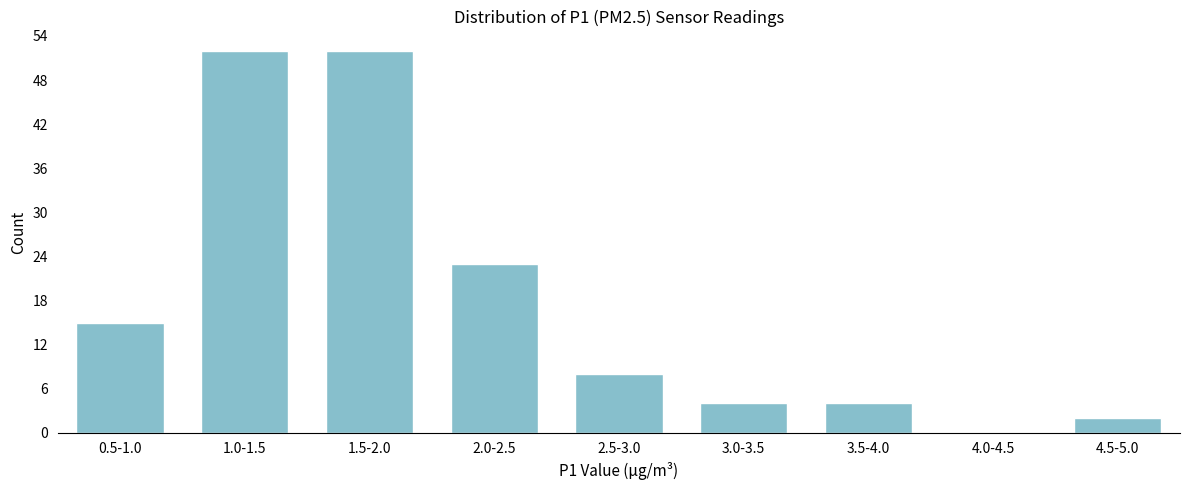

Reading right to left, extract all data points from this chart.

4.5-5.0=2	4.0-4.5=0	3.5-4.0=4	3.0-3.5=4	2.5-3.0=8	2.0-2.5=23	1.5-2.0=52	1.0-1.5=52	0.5-1.0=15